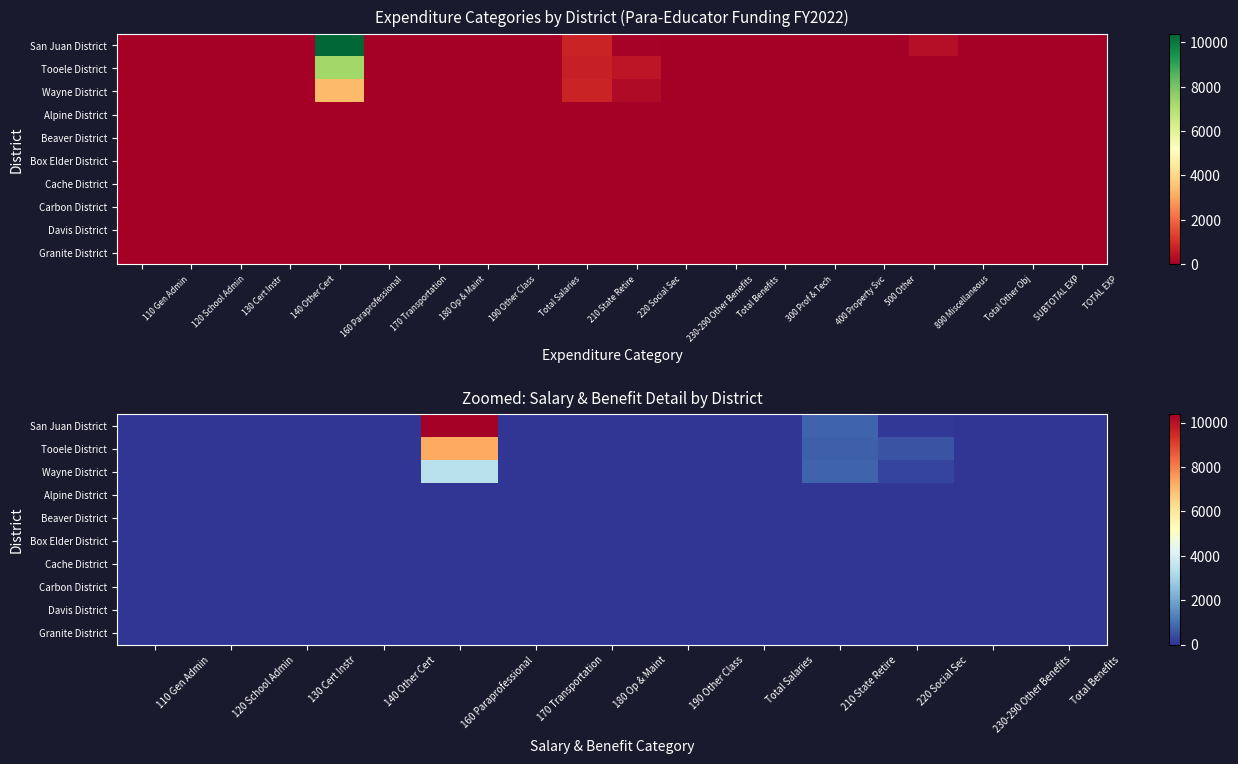

Which series has the largest total across all categories?

San Juan District